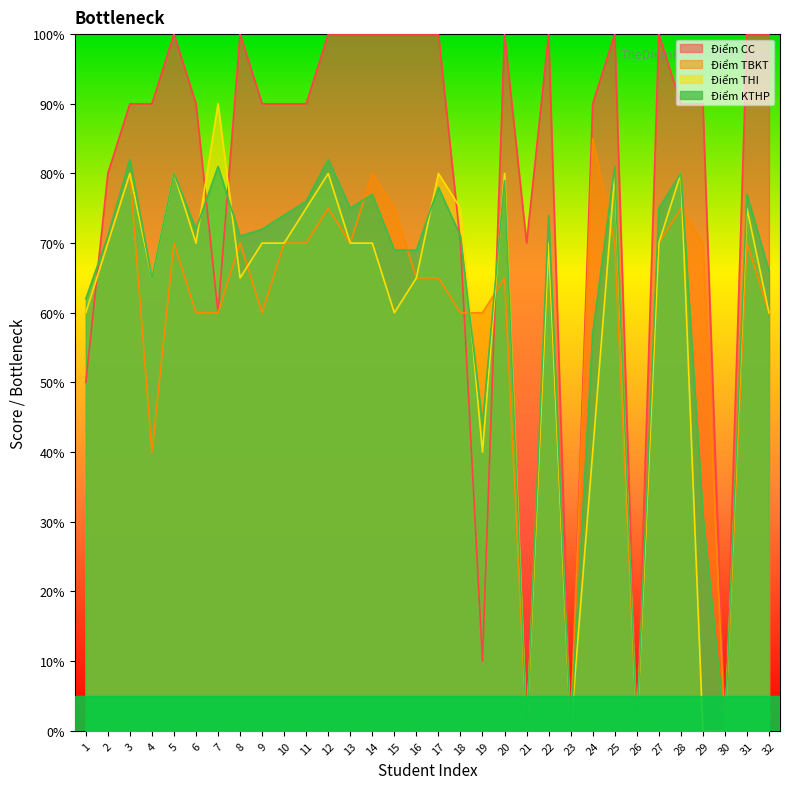

Where is the first local minimum for Điểm THI?

4